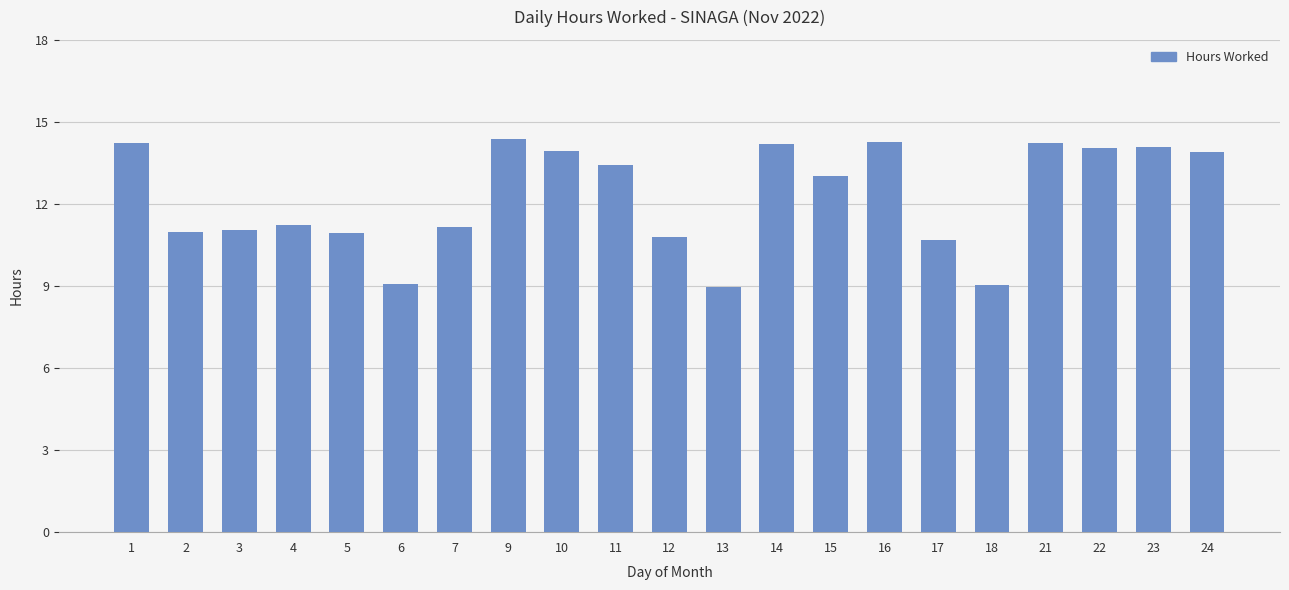

Approximately how many times larger is the value at 13 compared to 10?

0.6